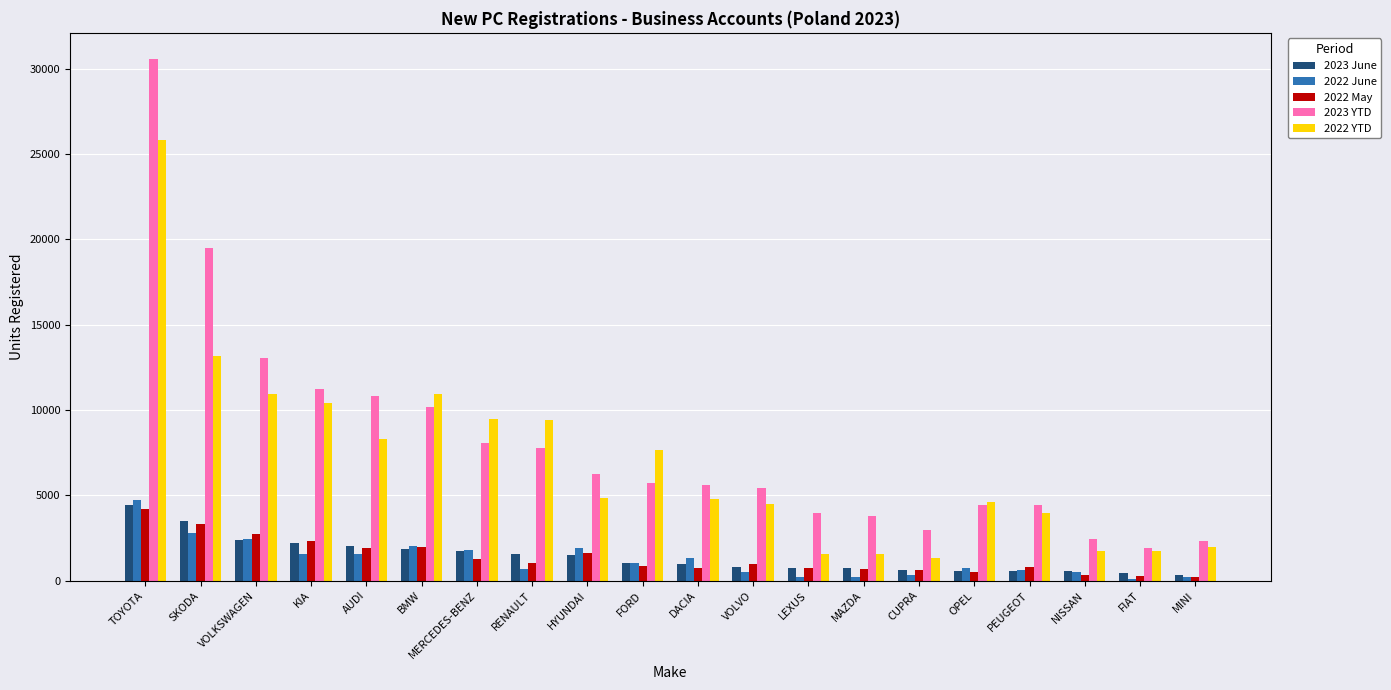

What are all the series names shown in the legend?

2023 June, 2022 June, 2022 May, 2023 YTD, 2022 YTD